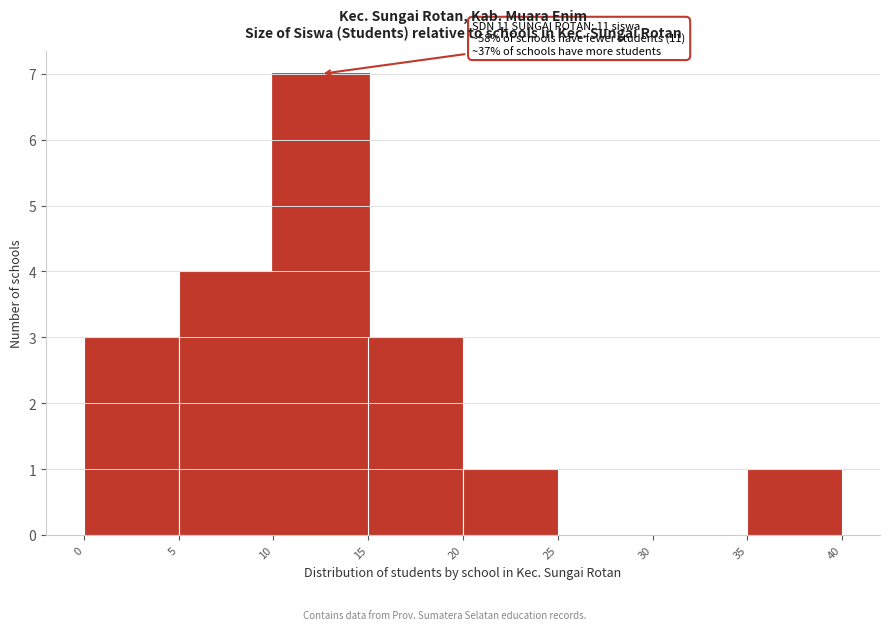

Over which range of the x-axis is the bar tallest?

10 to 15